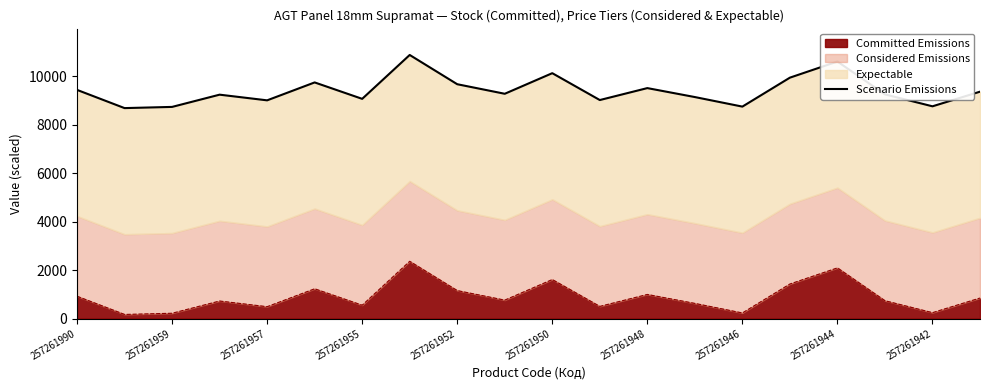

The value of Committed Emissions at 257261950 is 438.5. True or false?

False